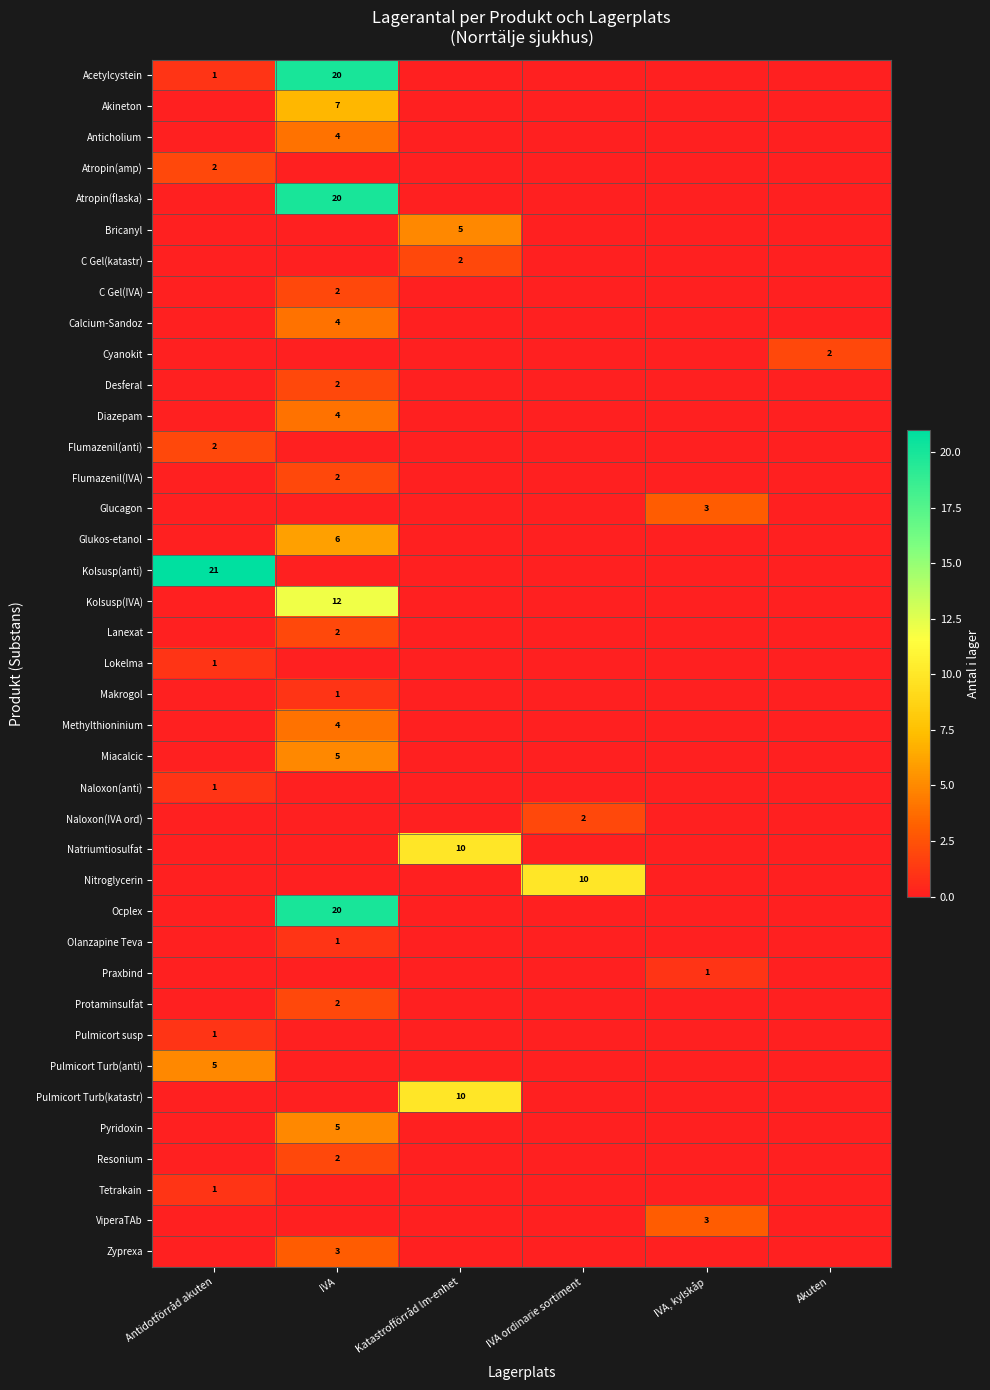

Is it true that Tetrakain equals 1 at Antidotförråd akuten?

True